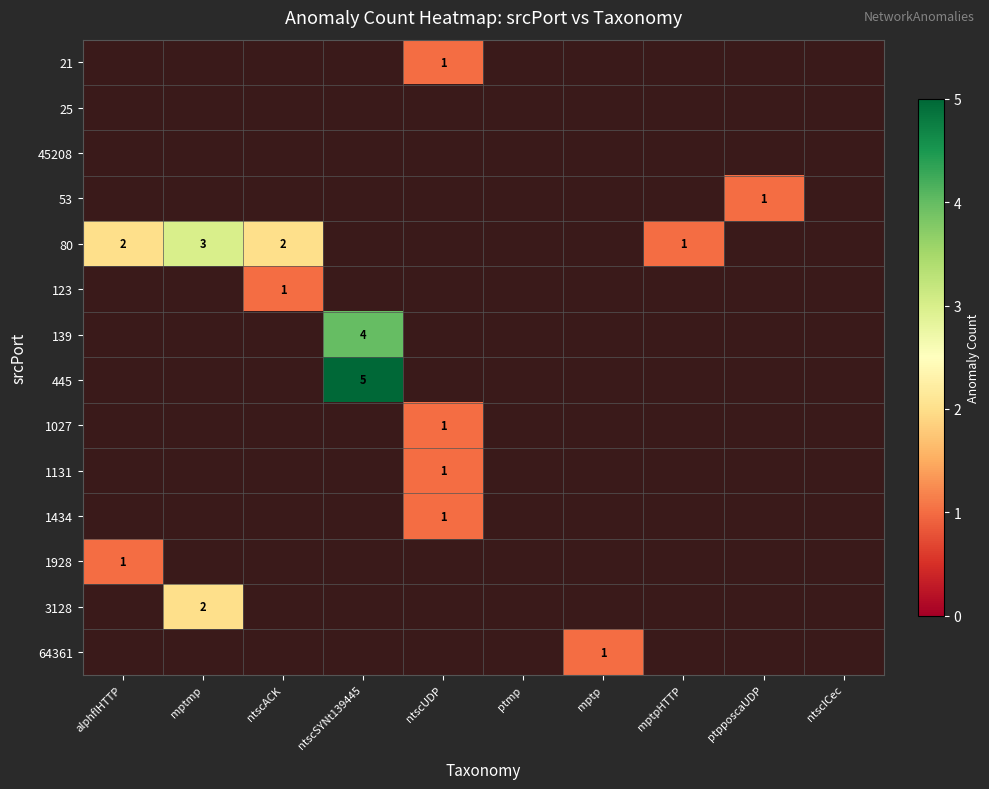

Is it true that 1928 equals 1.7 at alphflHTTP?

False